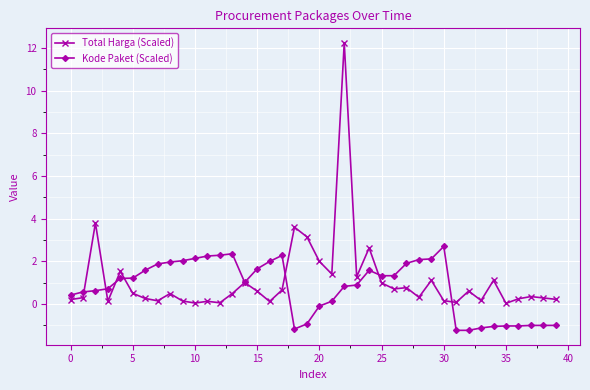

Which series has the widest spread of values?

Total Harga (Scaled)